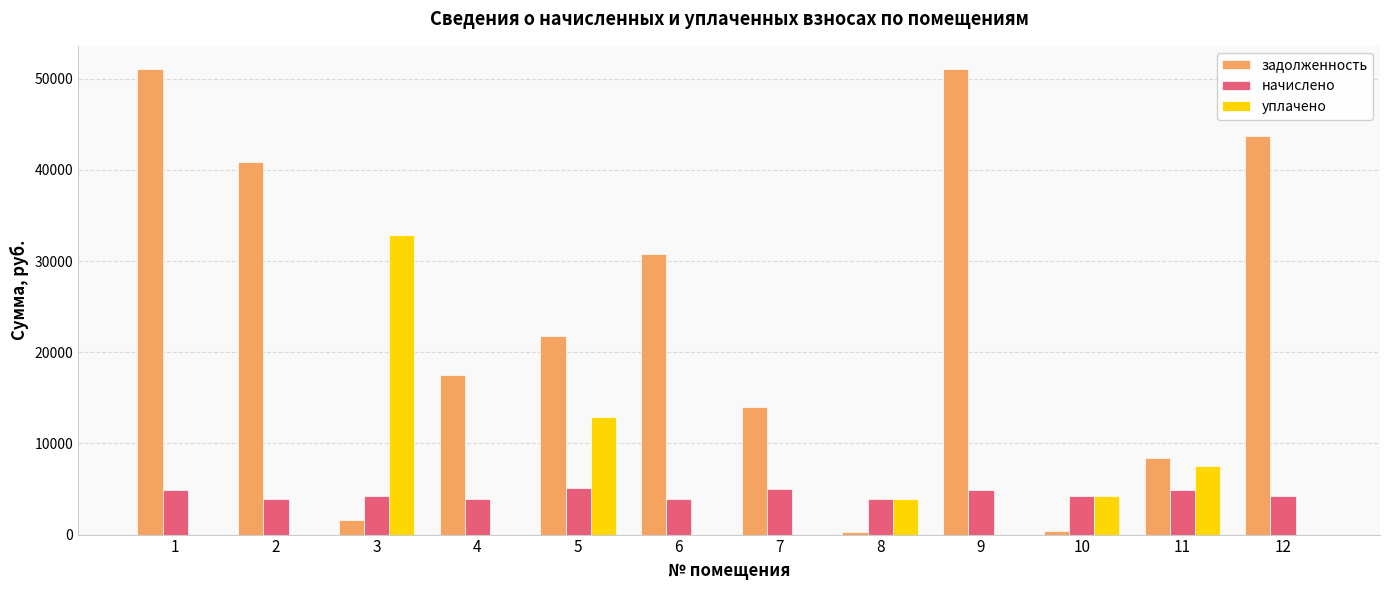

Is the value of начислено at 10 greater than the value of уплачено at 3?

No